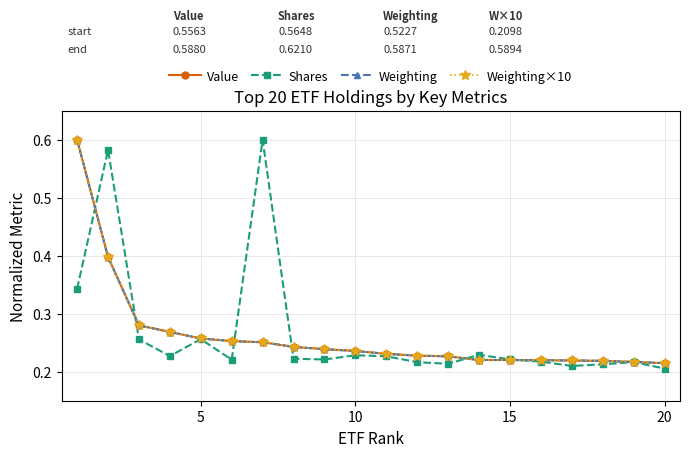

Which series has the largest total across all categories?

Shares